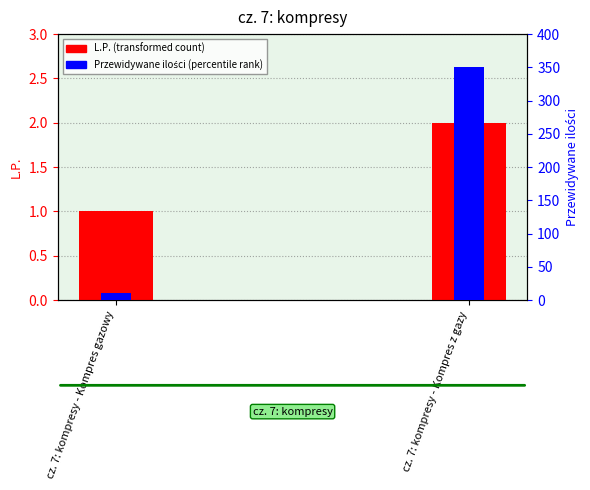

What position from the right is cz. 7: kompresy - Kompres gazowy?

2